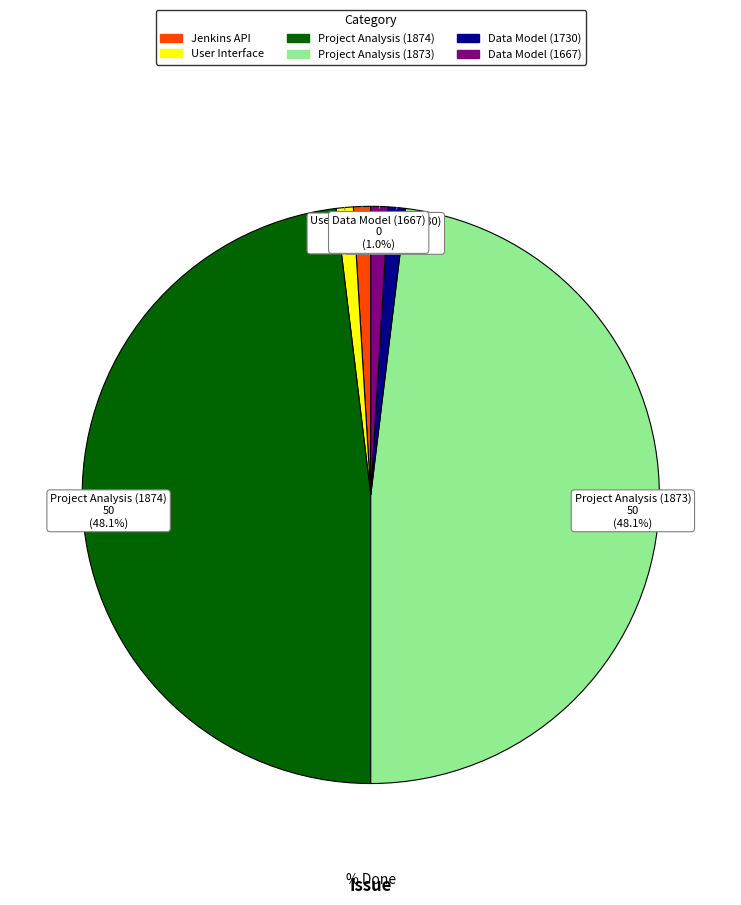

Is there any slice that represents more than half of the pie?

No